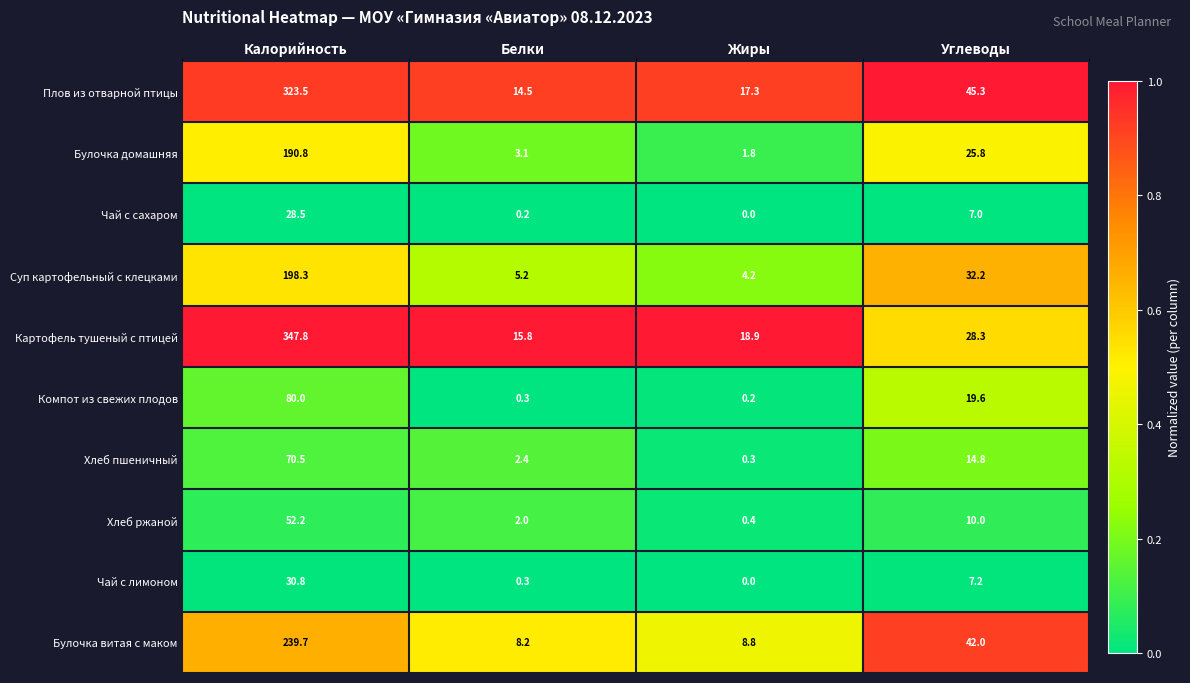

What is the sum of all Булочка домашняя values?

221.5